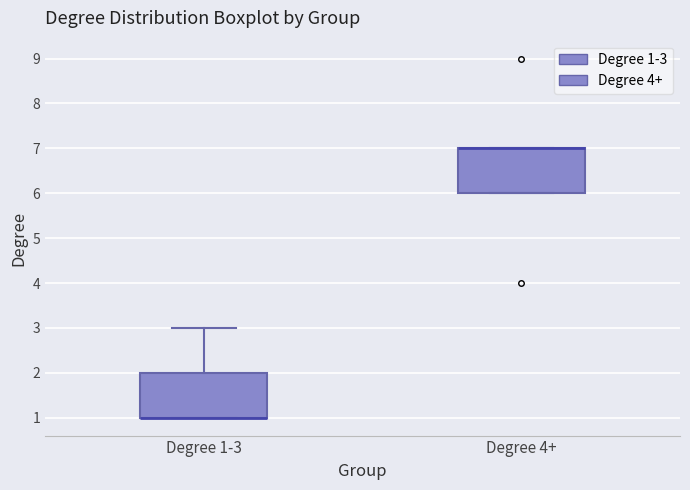

Where is the upper edge of the box for Degree 4+ on the y-axis? The values are not printed on the chart, so give them approximately, as read against the axis.

7